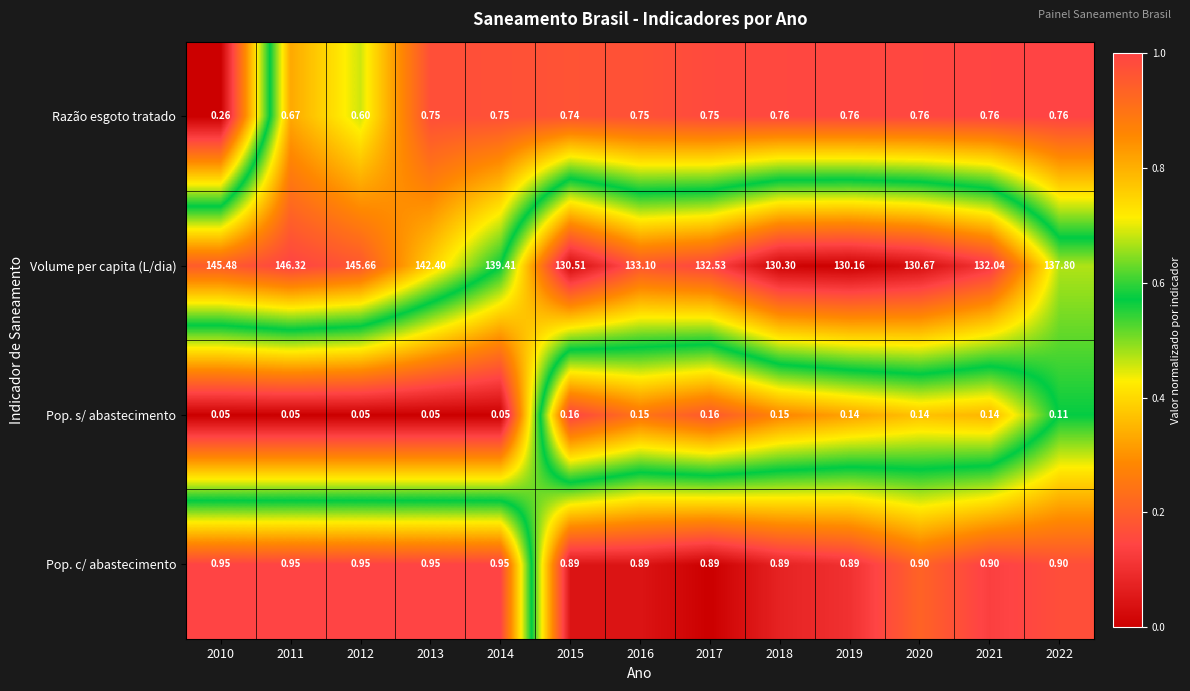

At which category is the sum across all series the highest?

2011